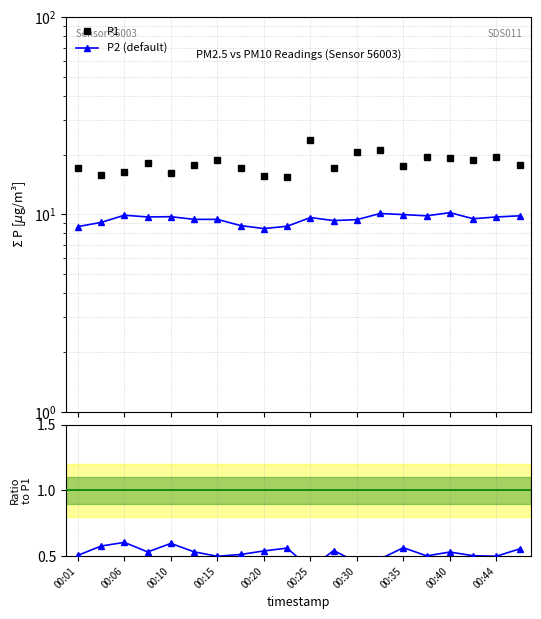

What is the difference between the second highest and second lowest values in the P1 series?

5.4